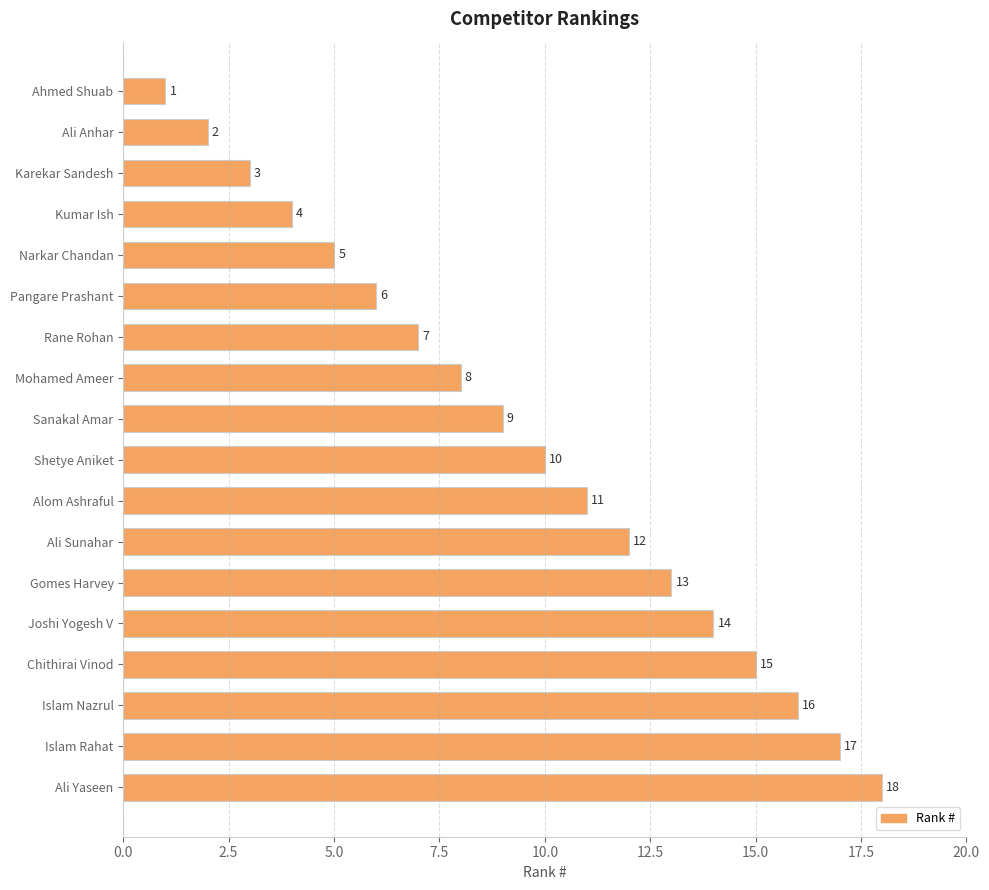

The chart shows a value of 11 at Alom Ashraful. True or false?

True